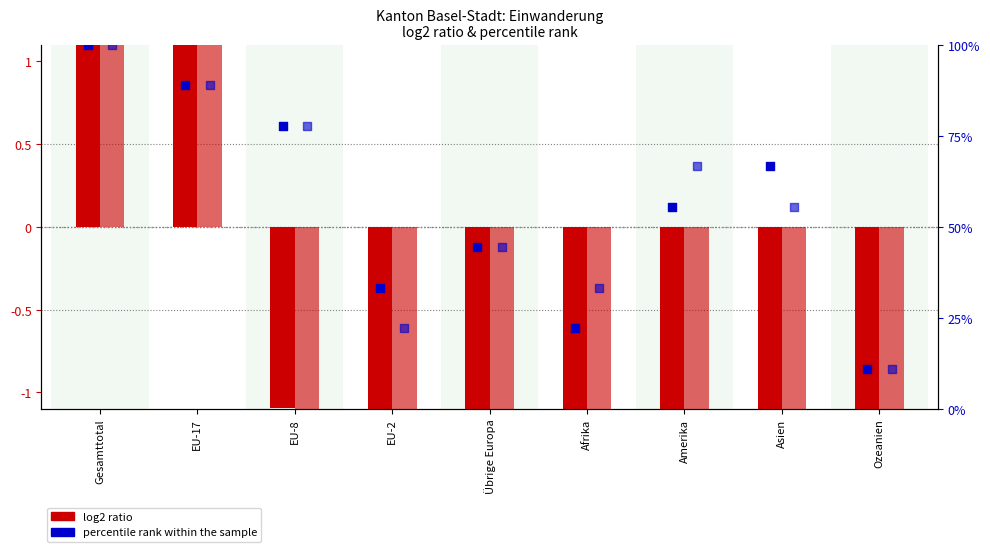

At which category is the sum across all series the highest?

Gesamttotal